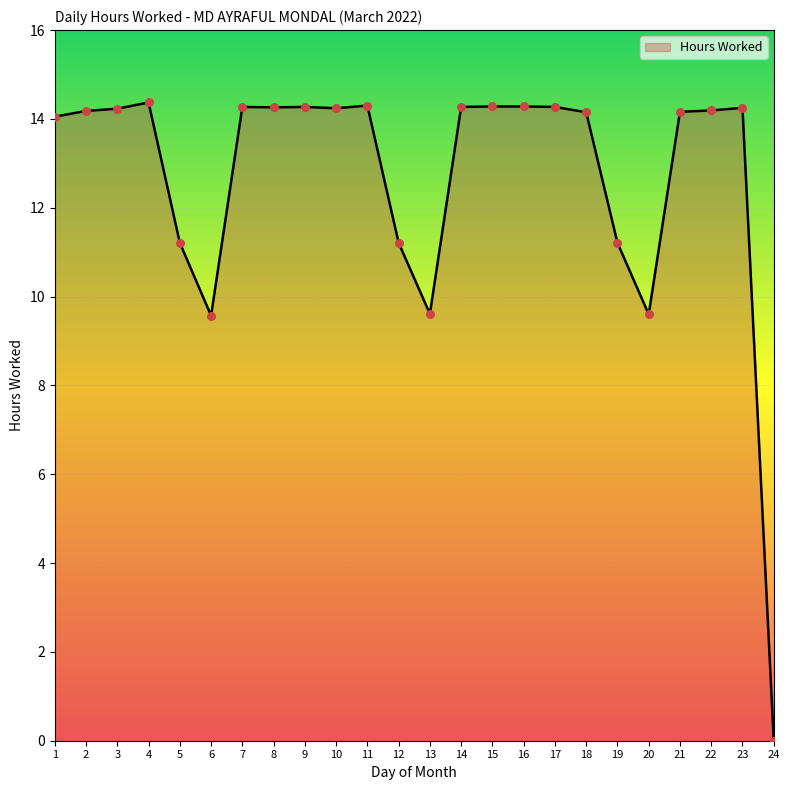

Approximately how many times larger is the value at 3 compared to 11?

1.0